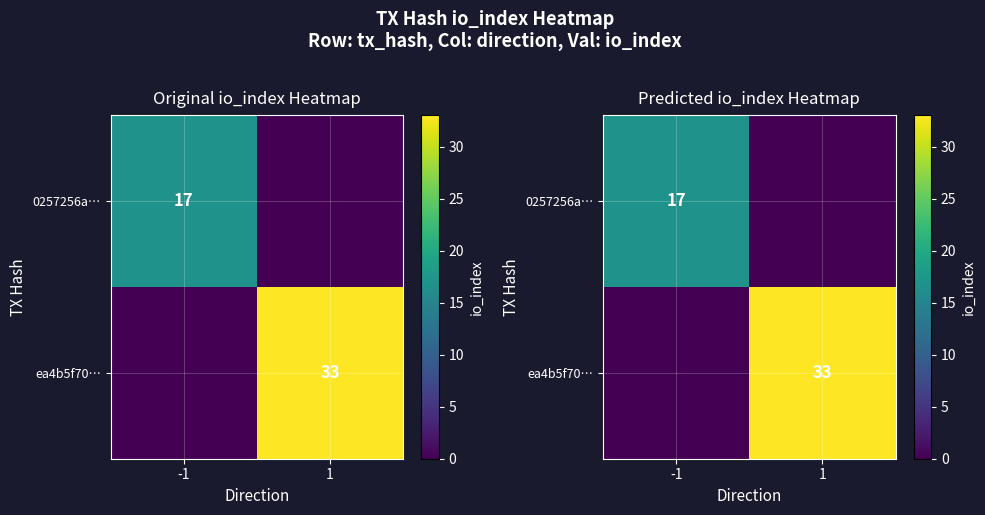

Which series has the widest spread of values?

ea4b5f70…